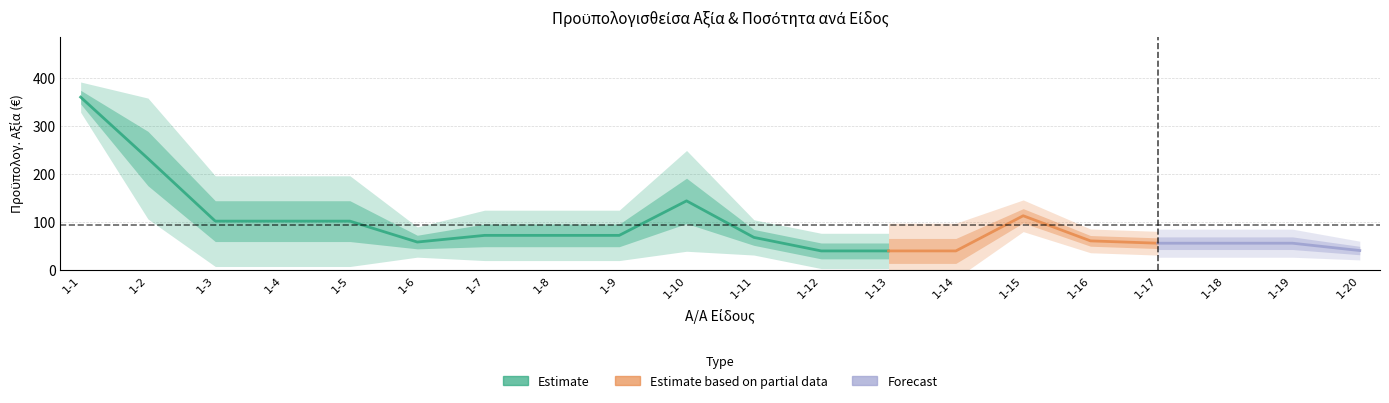

True or false: Ποσότητα and Προϋπολογισθείσα αξία χωρίς ΦΠΑ cross at least once.

False